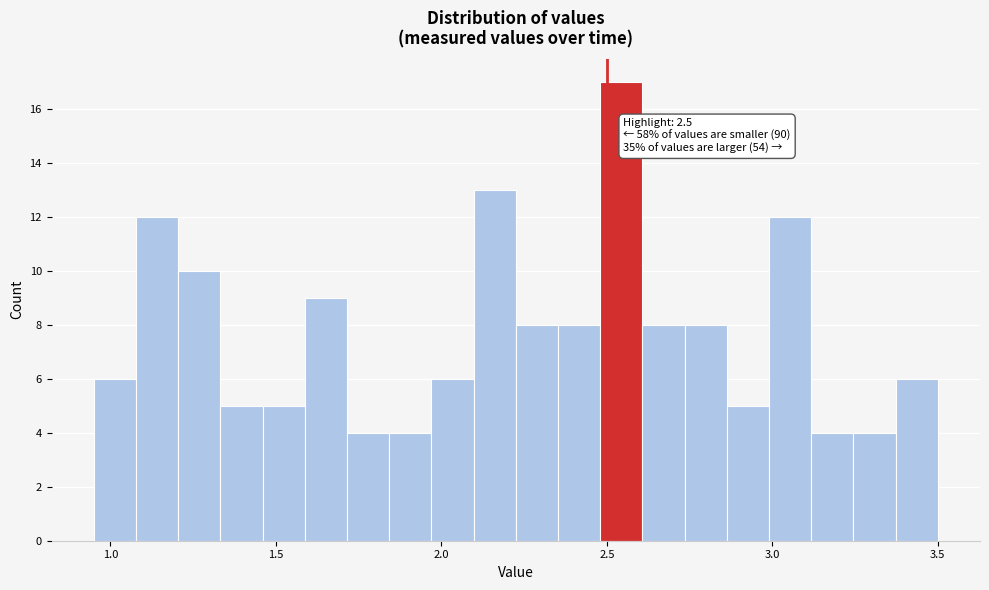

Read against the x-axis, roughly where is the centre of the tallest bar?

2.55